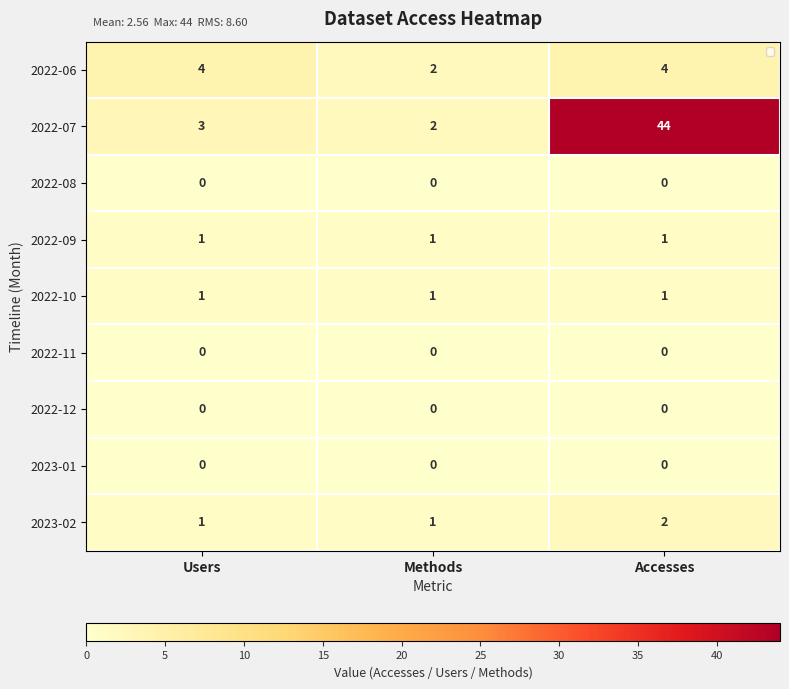

Which series has the largest range (max minus min)?

2022-07